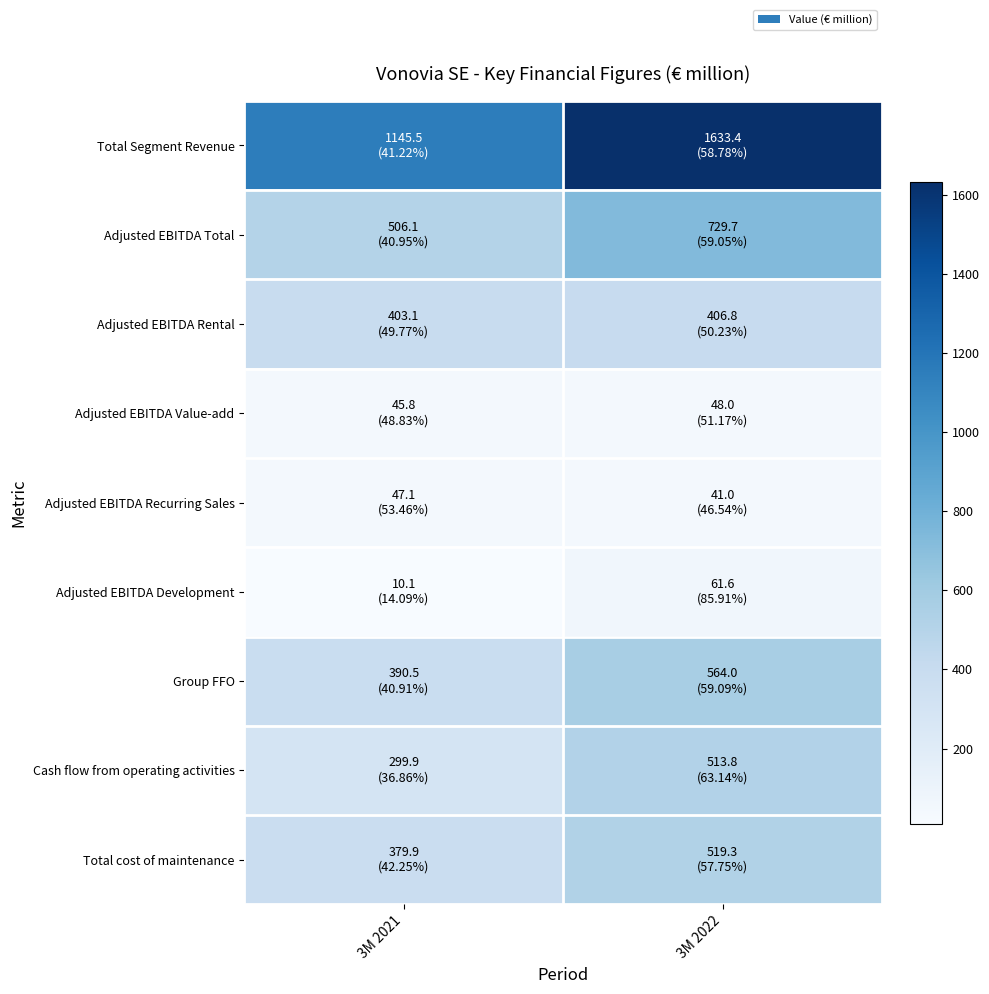

Which series has the largest total across all categories?

Total Segment Revenue